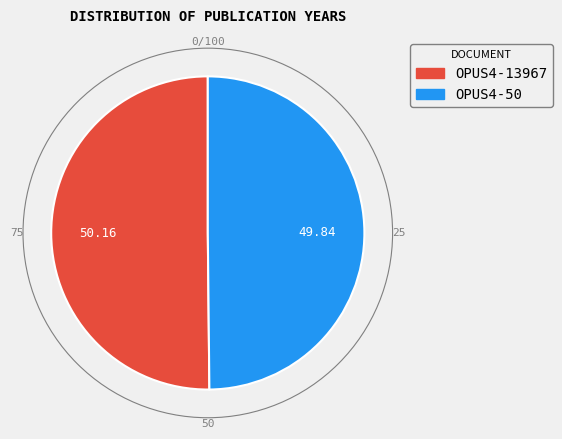

Combined, do OPUS4-13967 and OPUS4-50 account for over 50%?

Yes